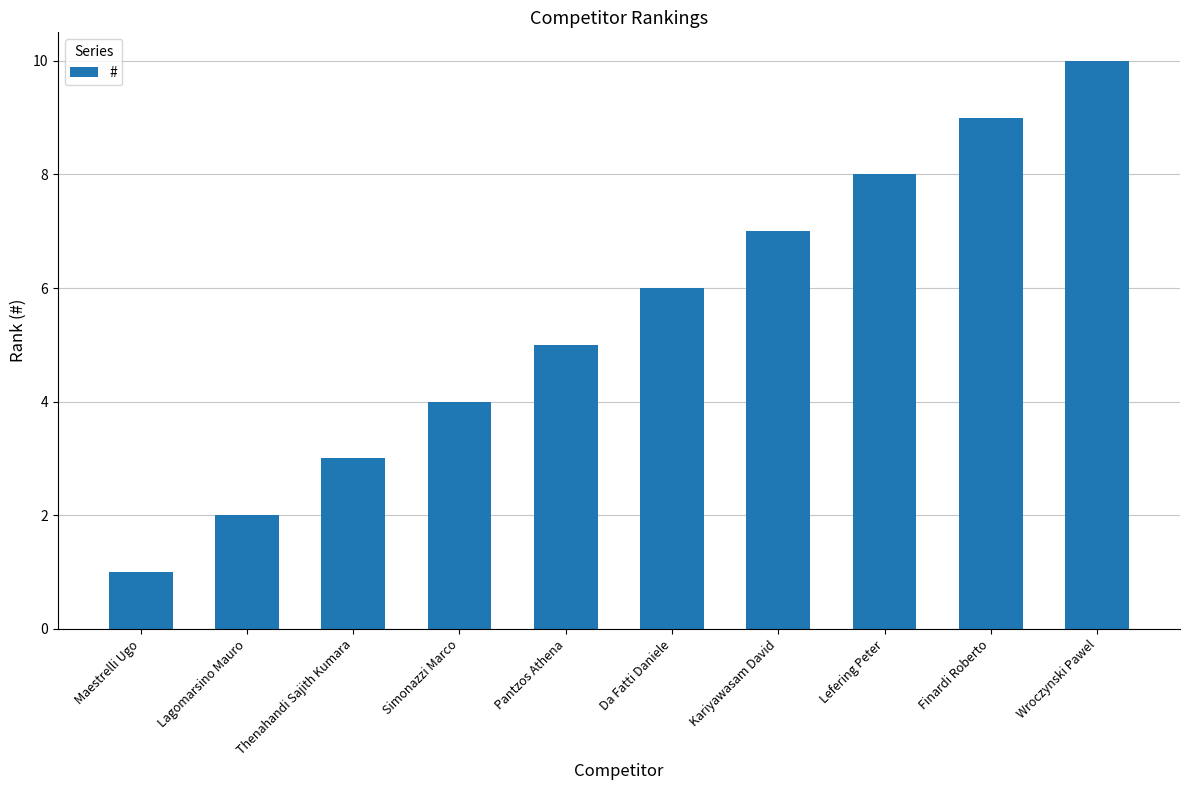

What is the sum of the values at Da Fatti Daniele and Lefering Peter?

14